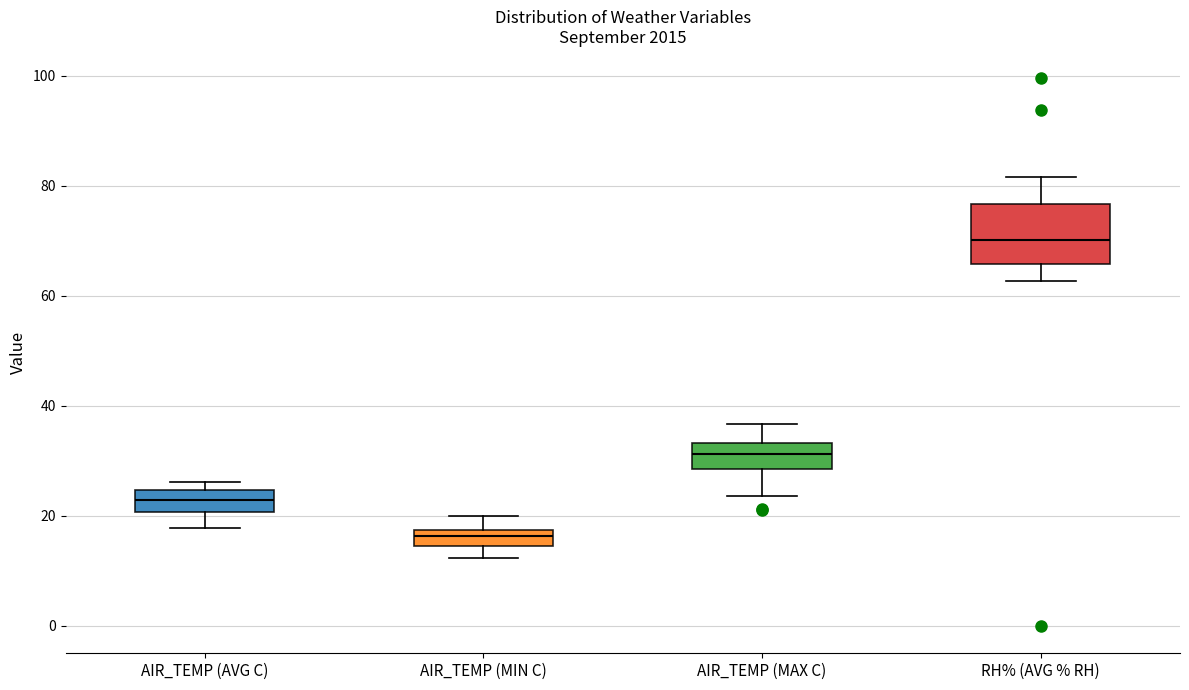

Which box has the highest median line?

RH% (AVG % RH)